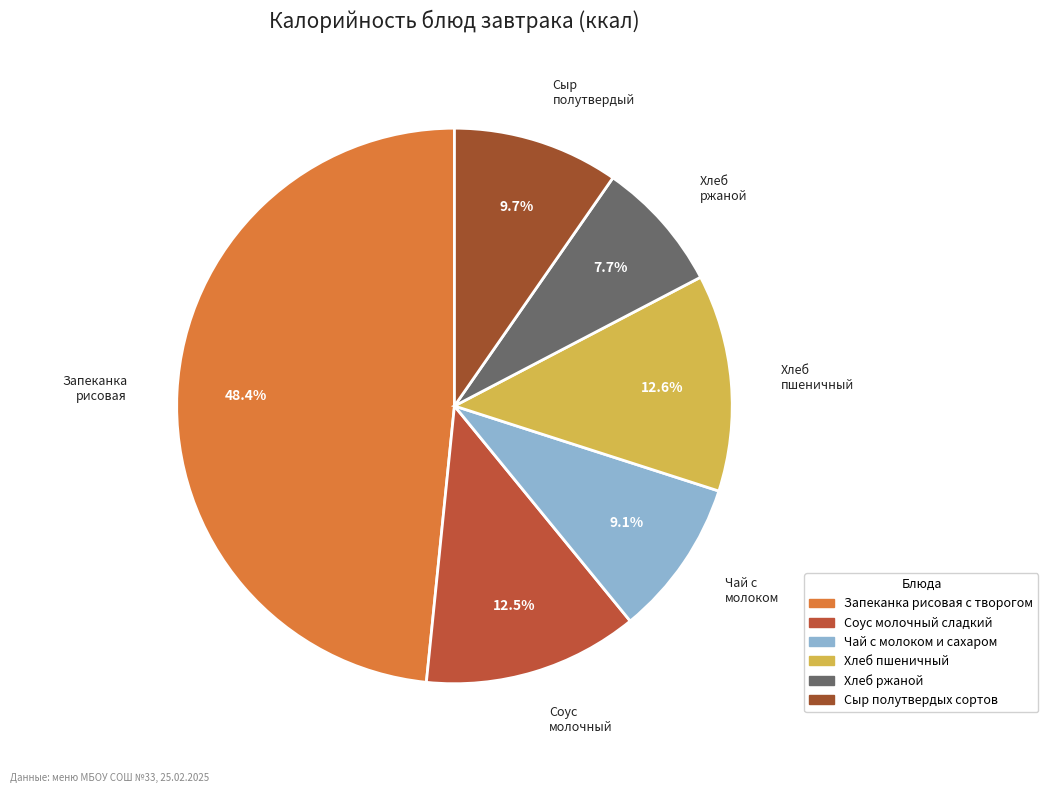

What is the ratio of the value at Соус молочный to the value at Хлеб пшеничный?

1.0